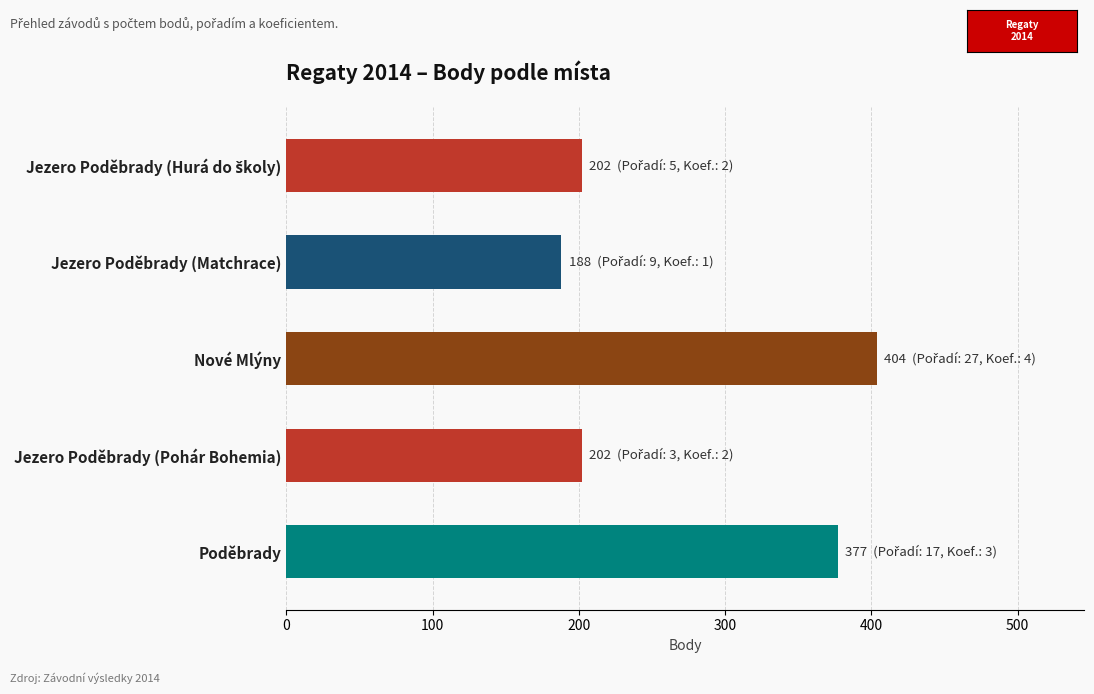

Approximately how many times larger is the value at Jezero Poděbrady (Matchrace) compared to Nové Mlýny?

0.5